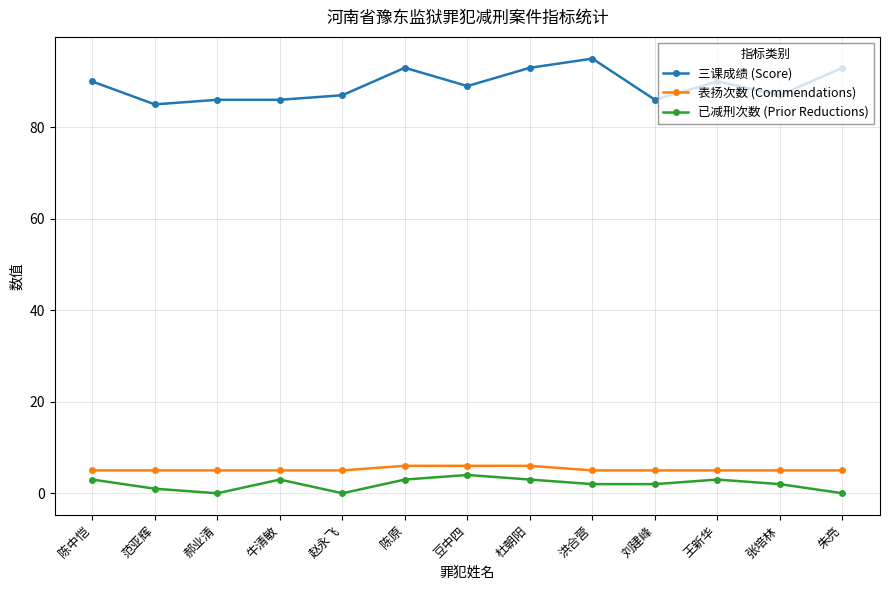

Which series has the largest range (max minus min)?

三课成绩 (Score)